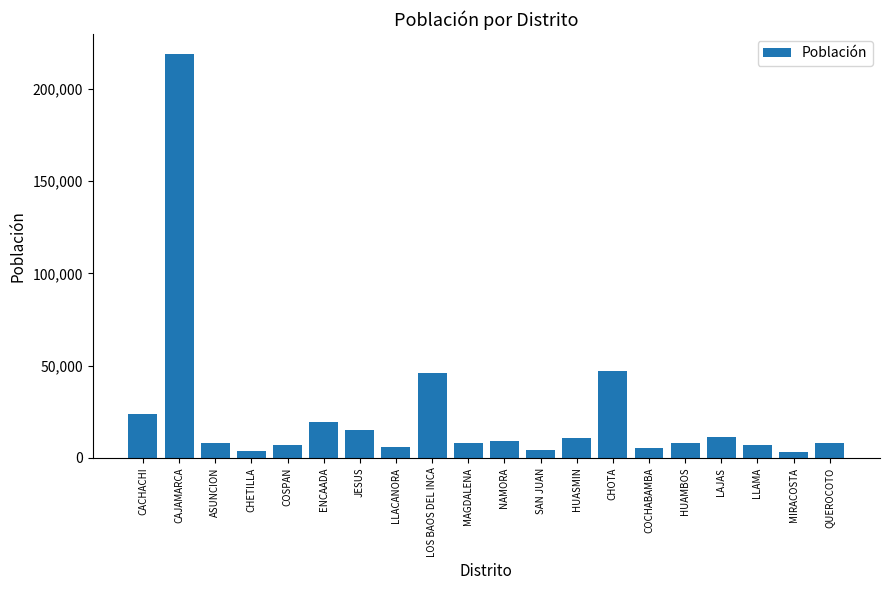

What is the difference between the maximum and minimum values?

215538